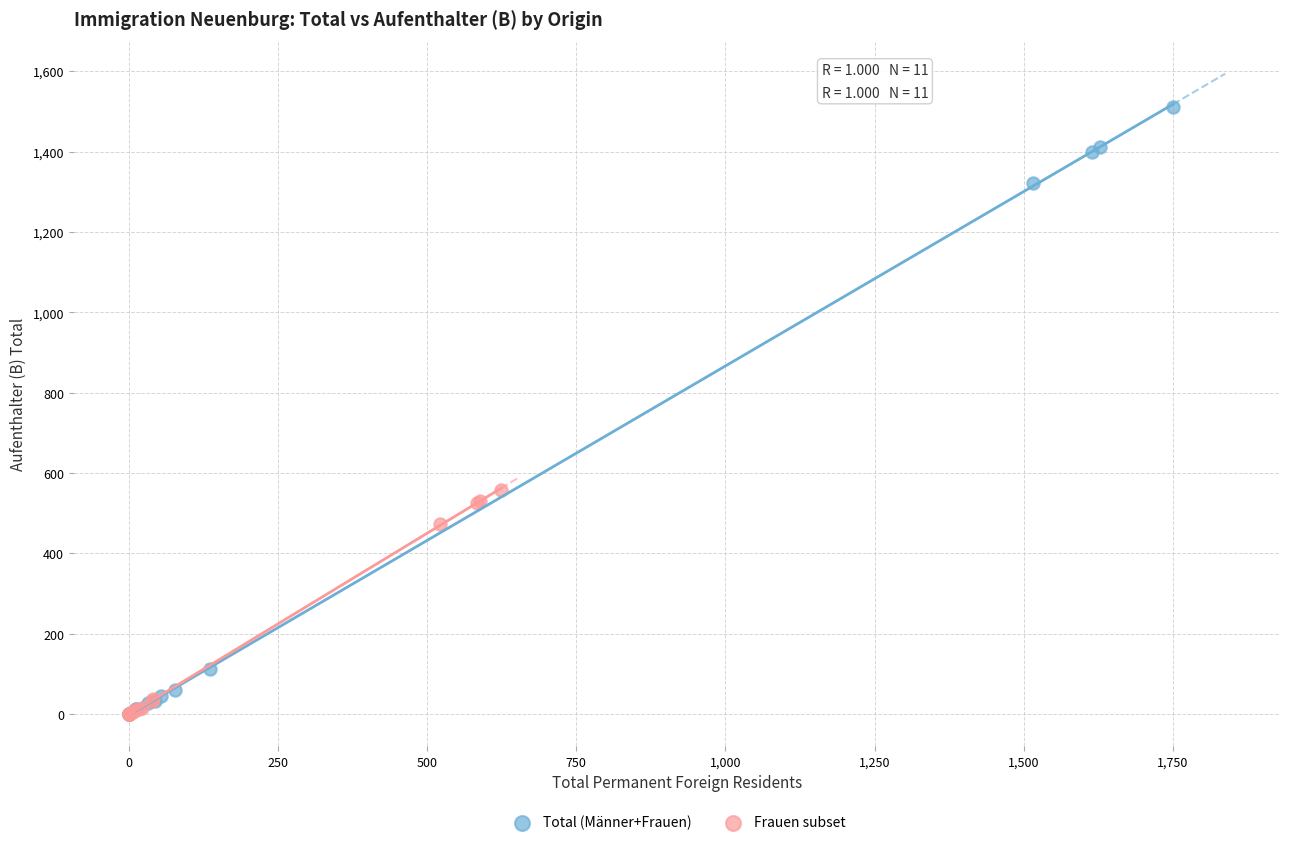

Which series has the widest spread of Y values?

Total (Männer+Frauen)